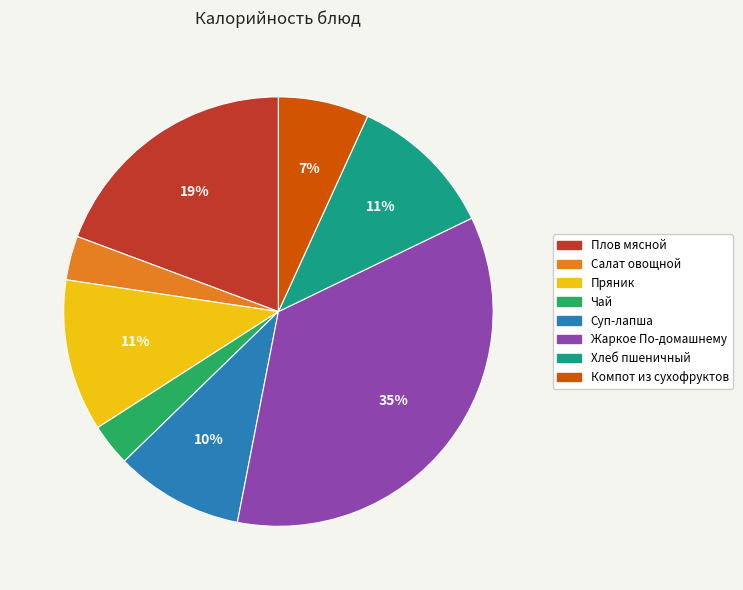

Does Чай represent more than half of the total?

No